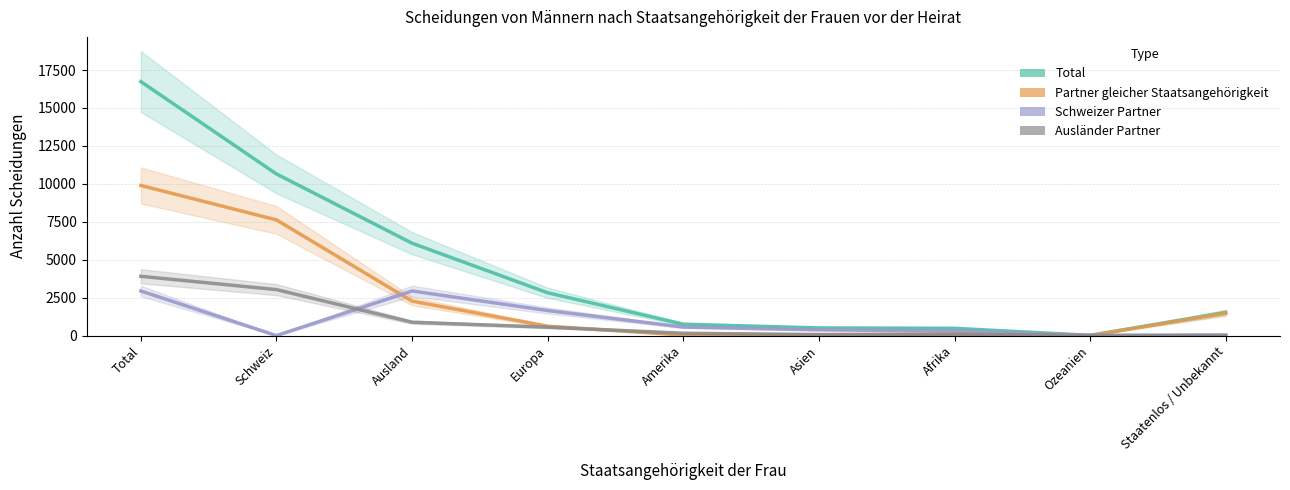

What is the label of the 8th point from the right?

Schweiz